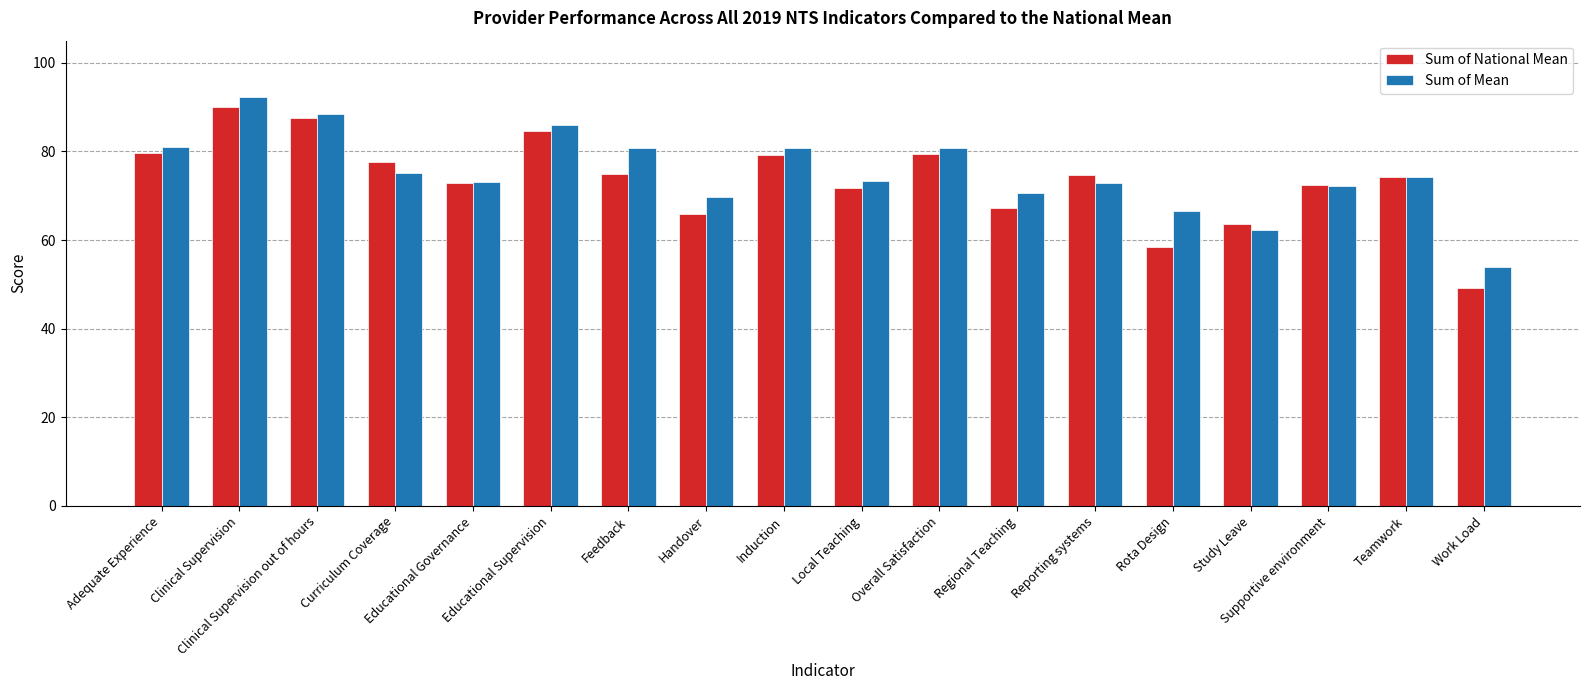

What is the sum of all Sum of Mean values?

1354.4